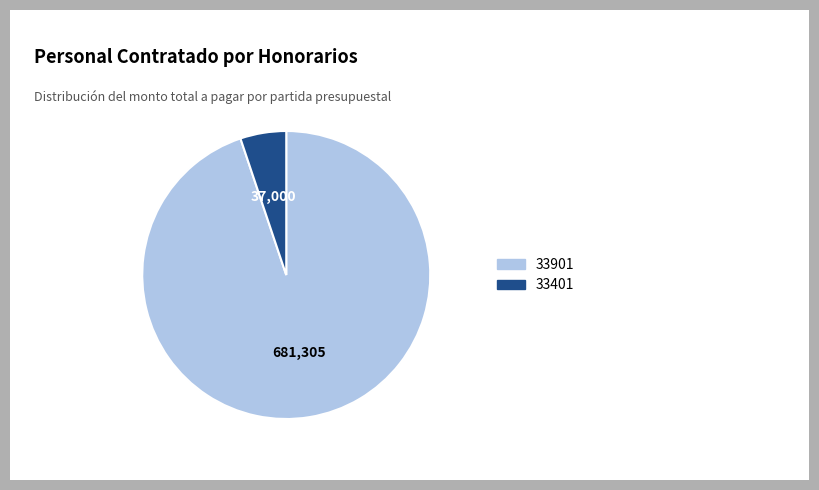

Count the number of slices in the pie.

2